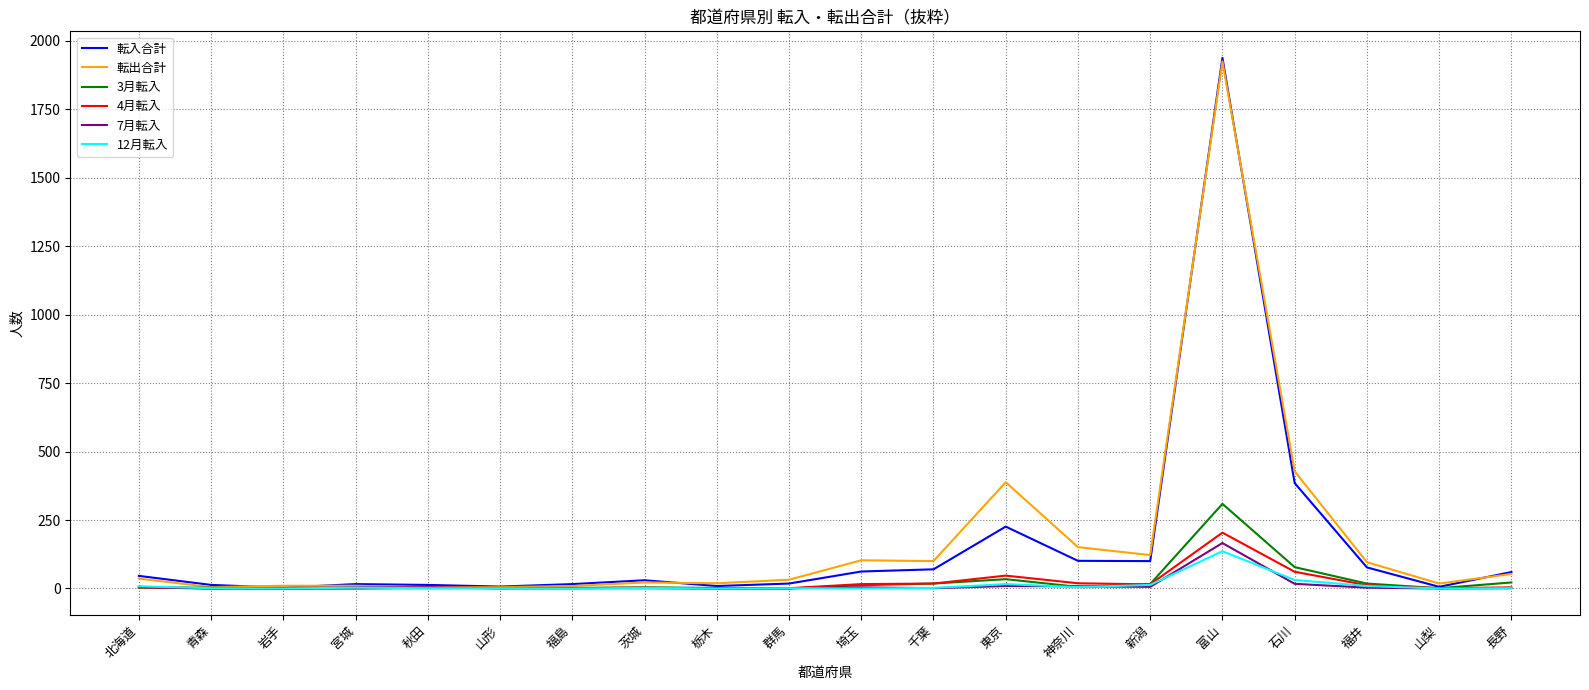

Which series changed the most between 新潟 and 石川?

転出合計